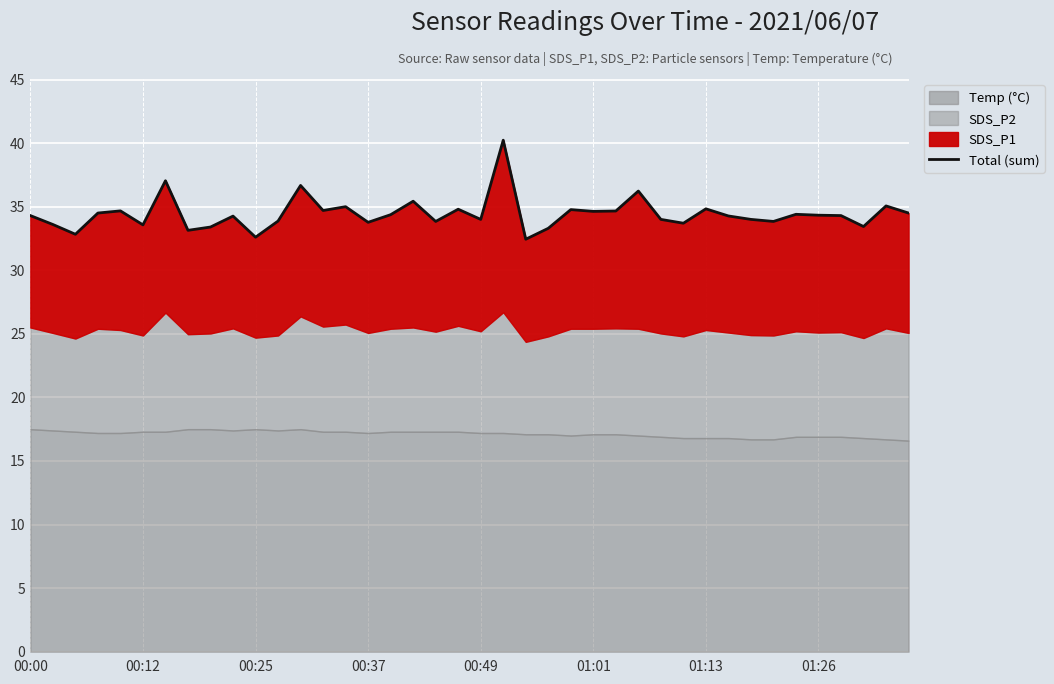

What is the smallest value displayed?

32.4